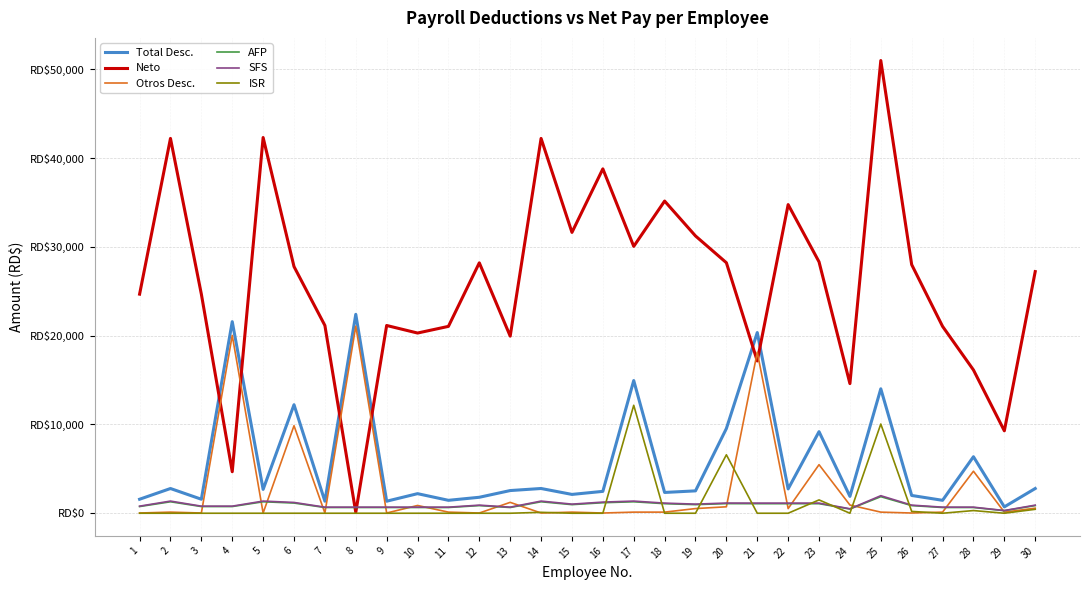

Is this an area chart (filled region under the line)?

No